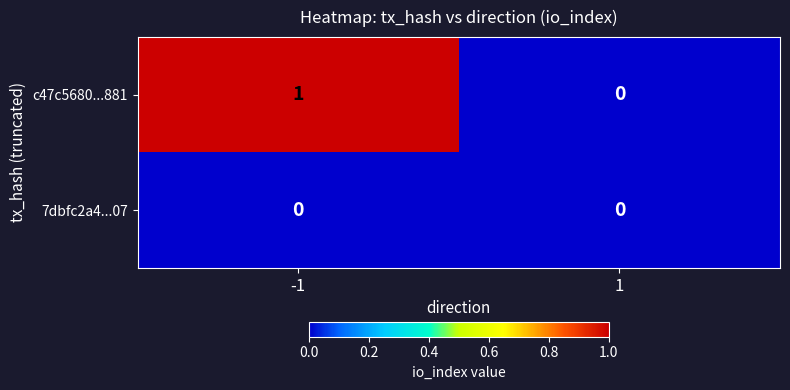

Reading right to left, list all the values displayed in this chart.

c47c5680...881: 0	1
7dbfc2a4...07: 0	0